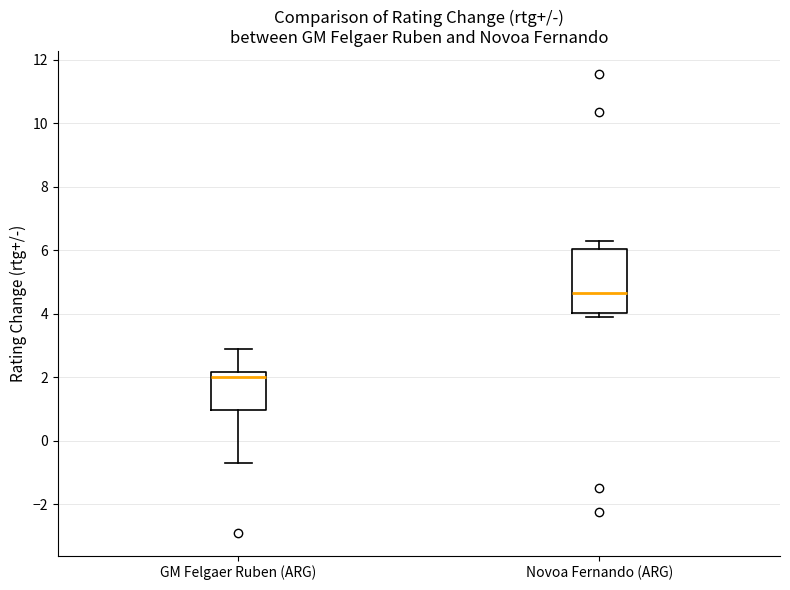

Reading left to right, transcribe this box plot: for each box, give where its median line is, the range the box spans, and where its two whiskers end, as read against the y-axis. The values are not printed on the chart, so give them approximately, as read against the axis.

GM Felgaer Ruben (ARG): median 2.0, box 1.0 to 2.2, whiskers -0.6 to 3.0
Novoa Fernando (ARG): median 4.6, box 4.0 to 6.0, whiskers 4.0 (just below the box's lower edge) to 6.4